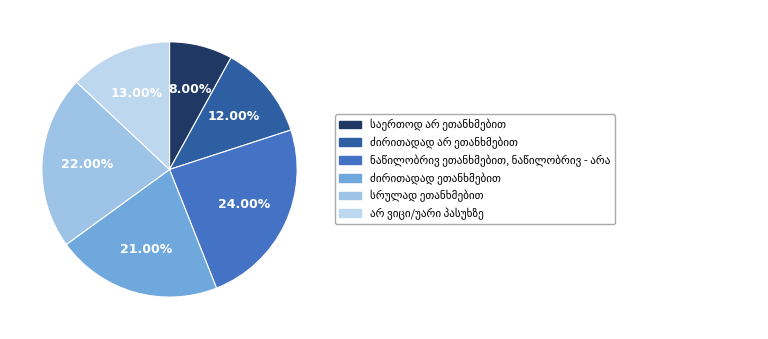

To the nearest percent, what is the difference between the სრულად ეთანხმებით and არ ვიცი/უარი პასუხზე slice percentages?

9%